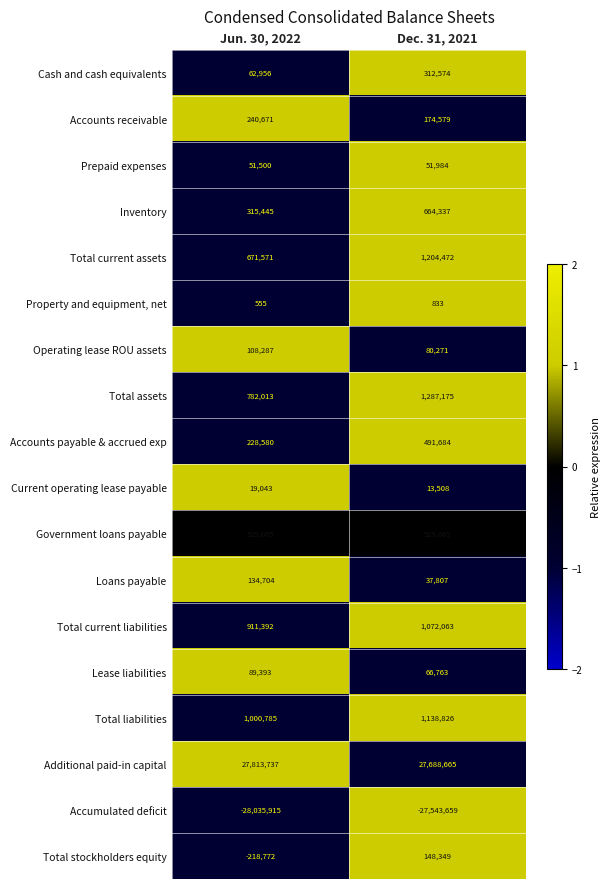

How many data points does each series have?

2